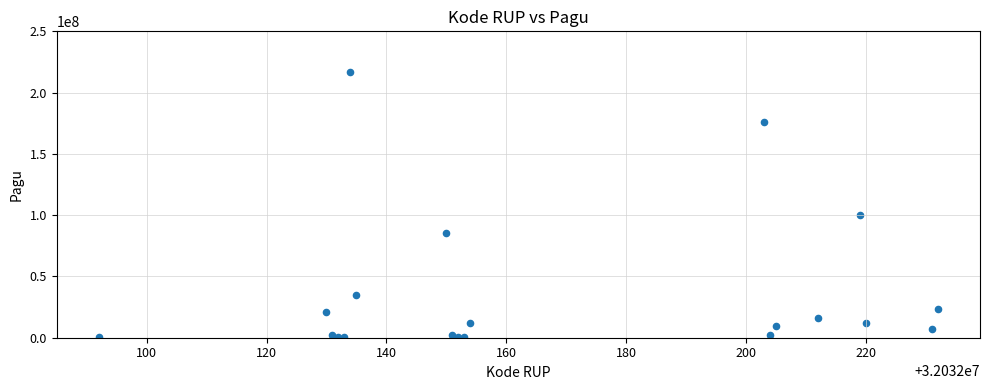

What Y value in the scatter plot is closest to 108800000?

99958000